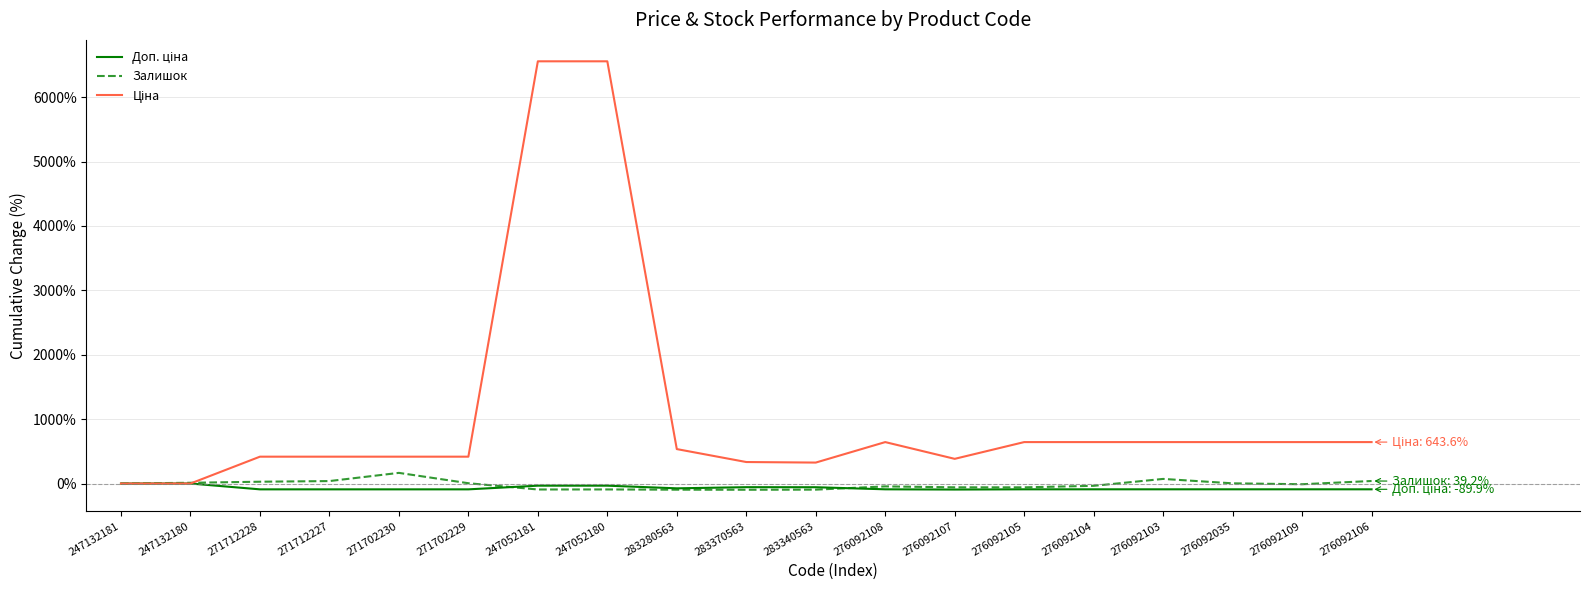

True or false: Залишок has a value of -44.6 at 276092108.

True